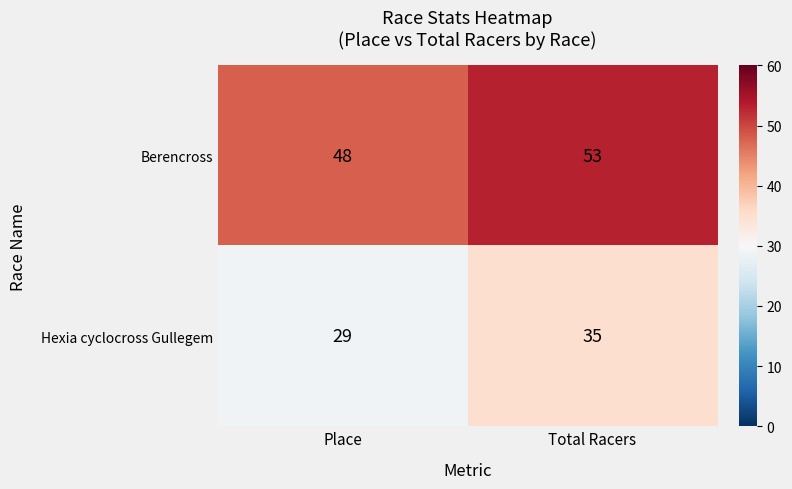

Is it true that Hexia cyclocross Gullegem equals 35 at Total Racers?

True